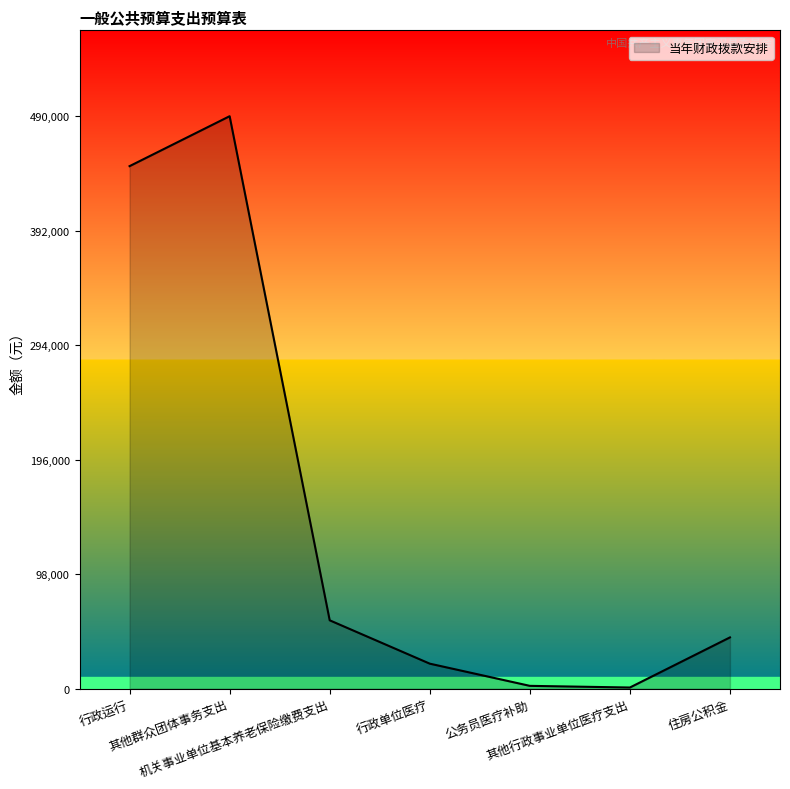

How many interior local valleys (lower than both neighbors) does the data have?

1